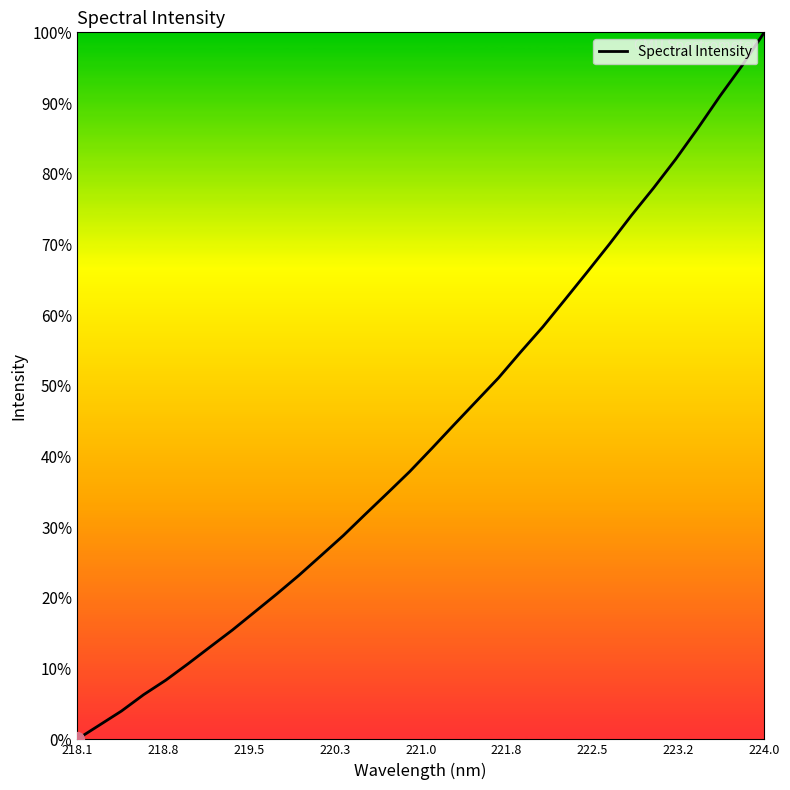

Which category has the highest value across all series?

224.0